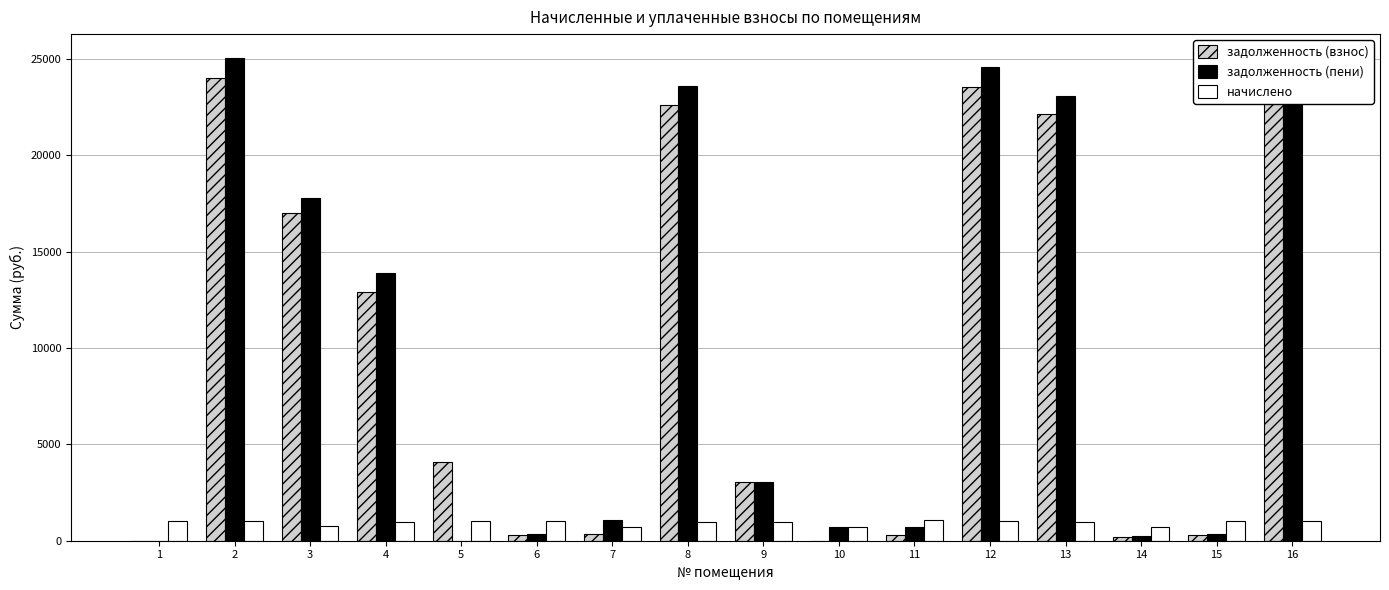

What is the total value across all series at 1?

1046.4